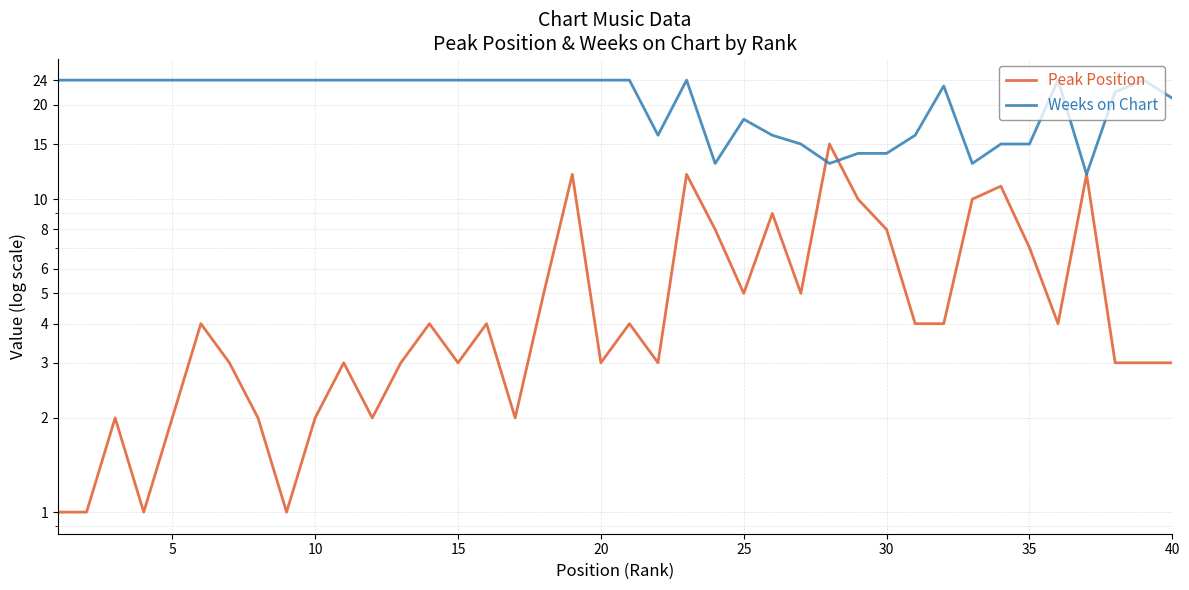

True or false: Weeks on Chart and Peak Position intersect in this chart.

True